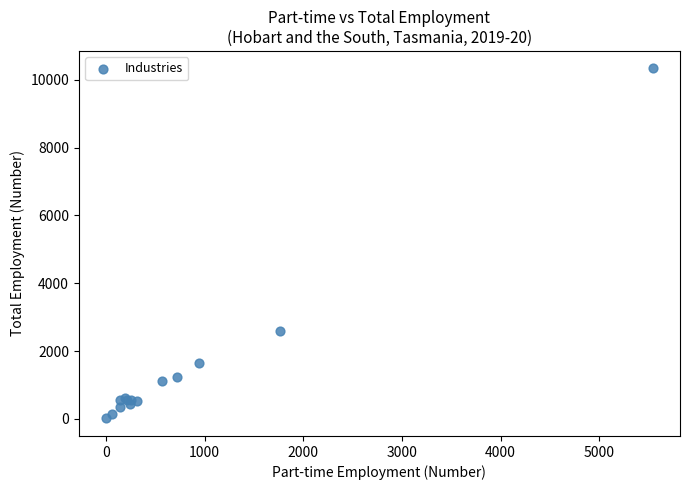

What Y value in the scatter plot is closest to 5174?

2602.8